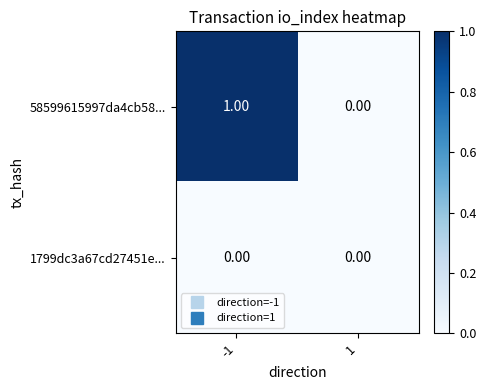

Rank the series by their maximum value, from lowest to highest.

1799dc3a67cd27451e..., 58599615997da4cb58...